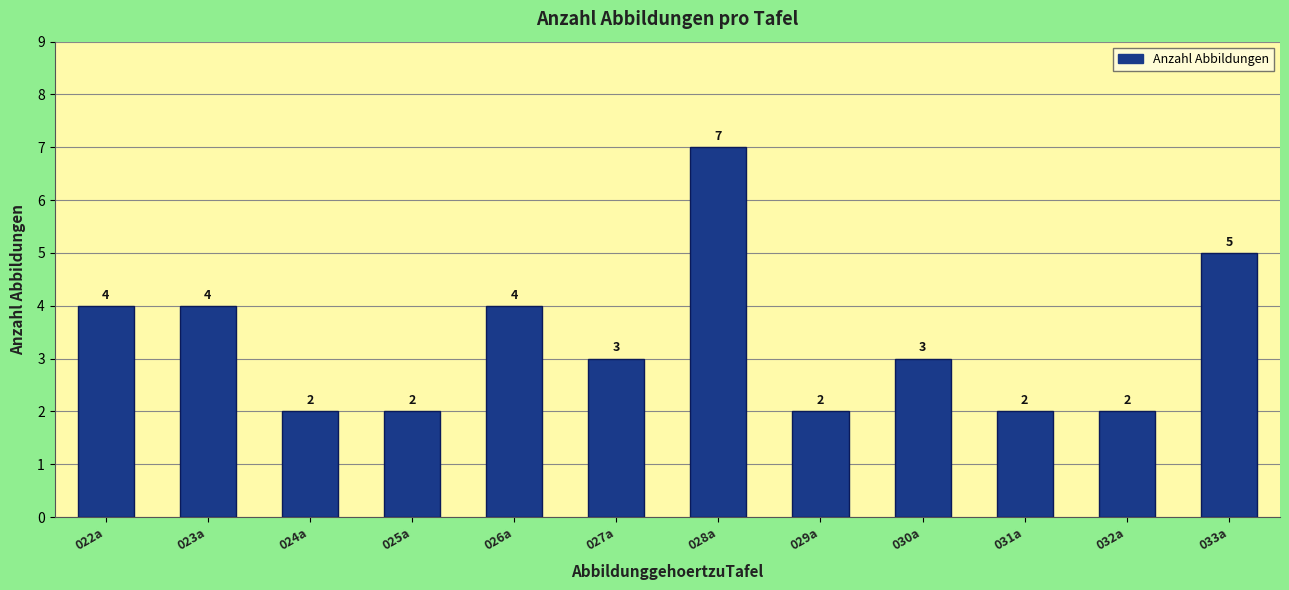

Are the bars horizontal?

No